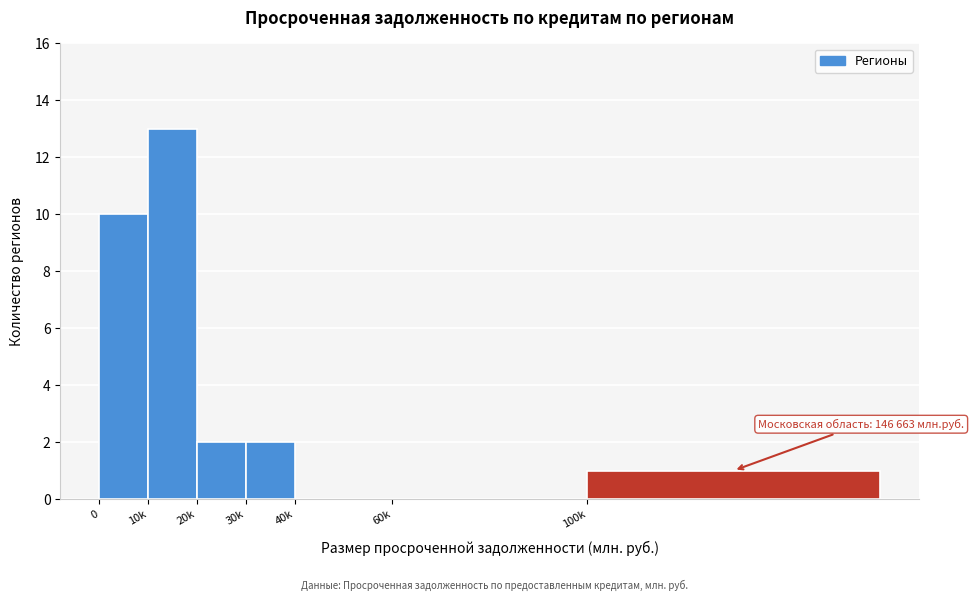

Reading left to right, transcribe all the data shown in this chart.

0=10	10k=13	20k=2	30k=2	40k=0	60k=0	100k=1